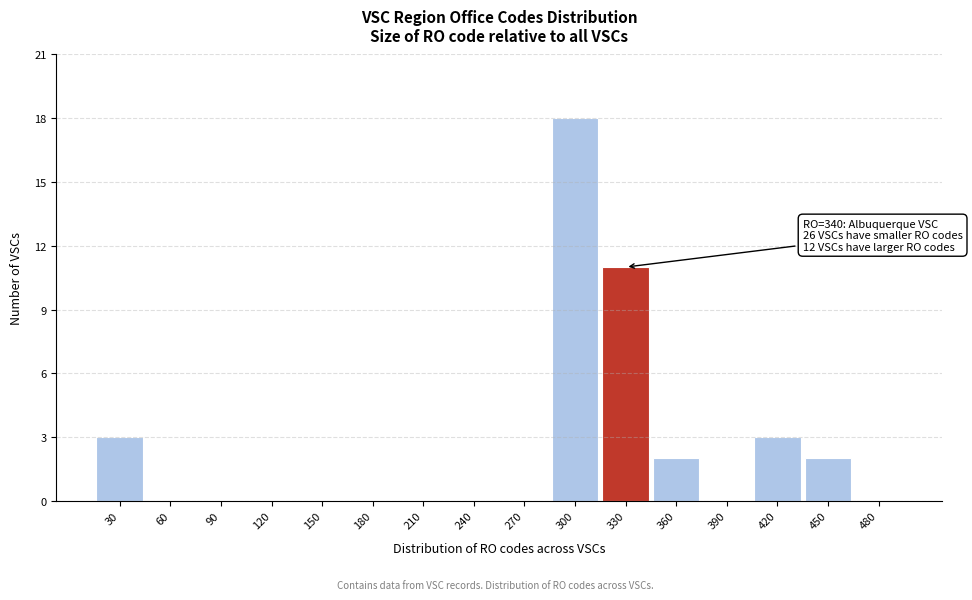

Reading left to right, what are all the values shown in this chart?

30=3	60=0	90=0	120=0	150=0	180=0	210=0	240=0	270=0	300=18	330=11	360=2	390=0	420=3	450=2	480=0